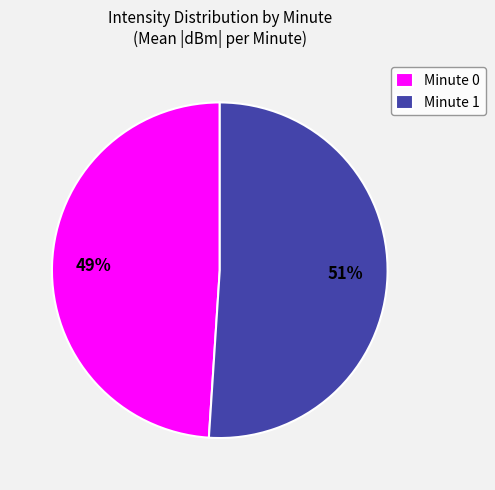

Is it true that Minute 0 is 63% of the pie?

False